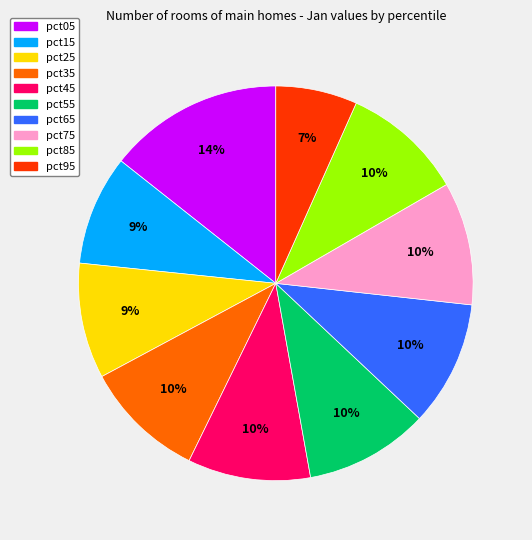

Does pct95 account for over 50% of the chart?

No